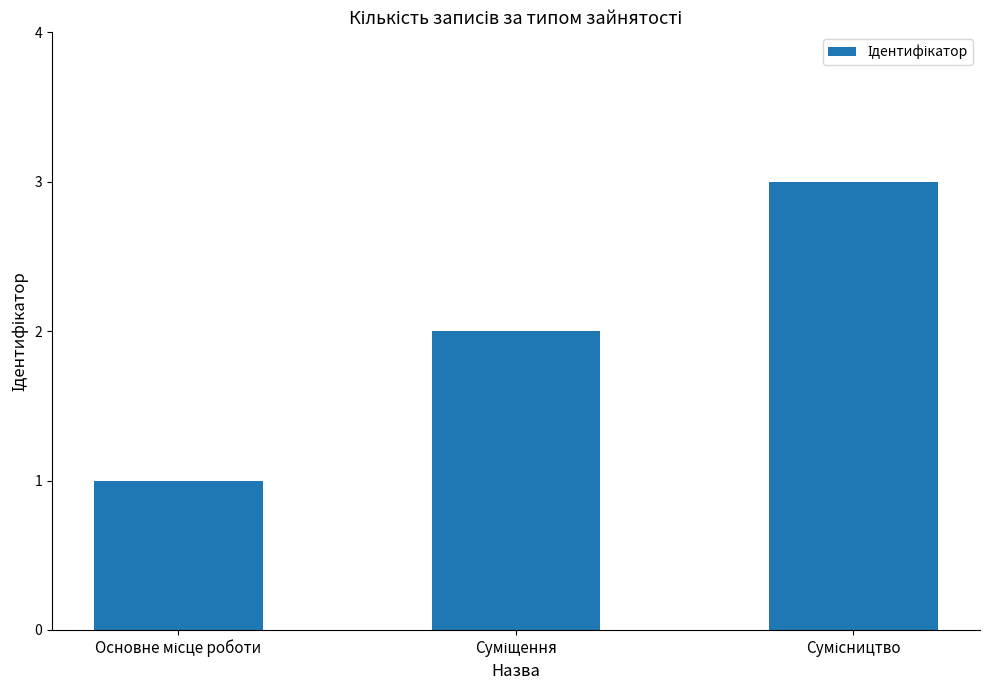

What is the sum of all values?

6